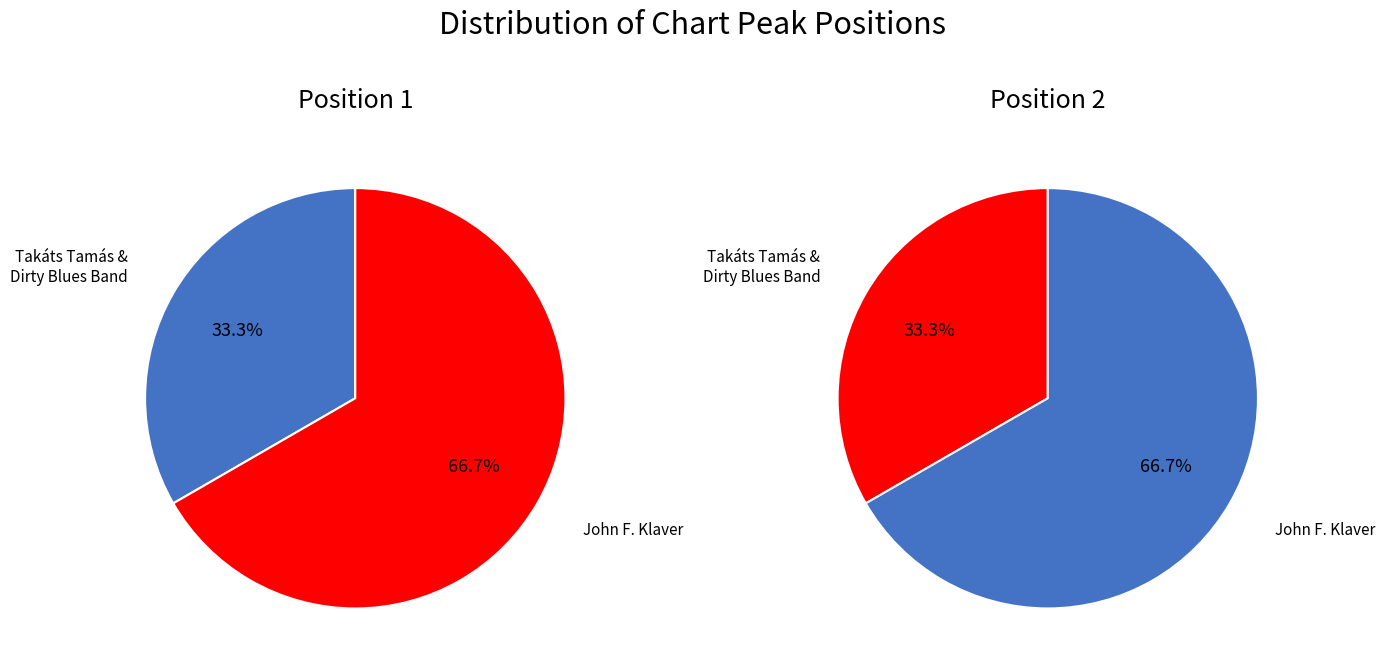

Between Takáts Tamás & Dirty Blues Band
(Megöl a Vágy) and John F. Klaver
(Wheels in Motion), which is larger?

John F. Klaver
(Wheels in Motion)